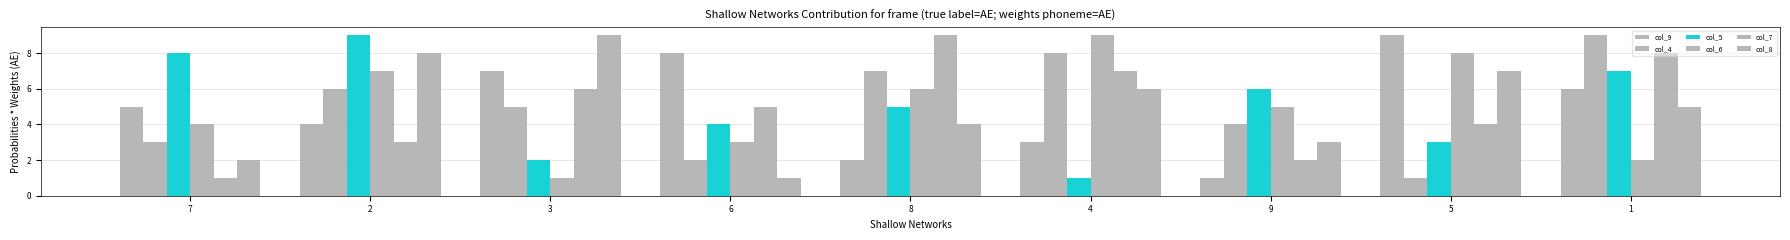

How many data points in col_9 are less than 5?

4